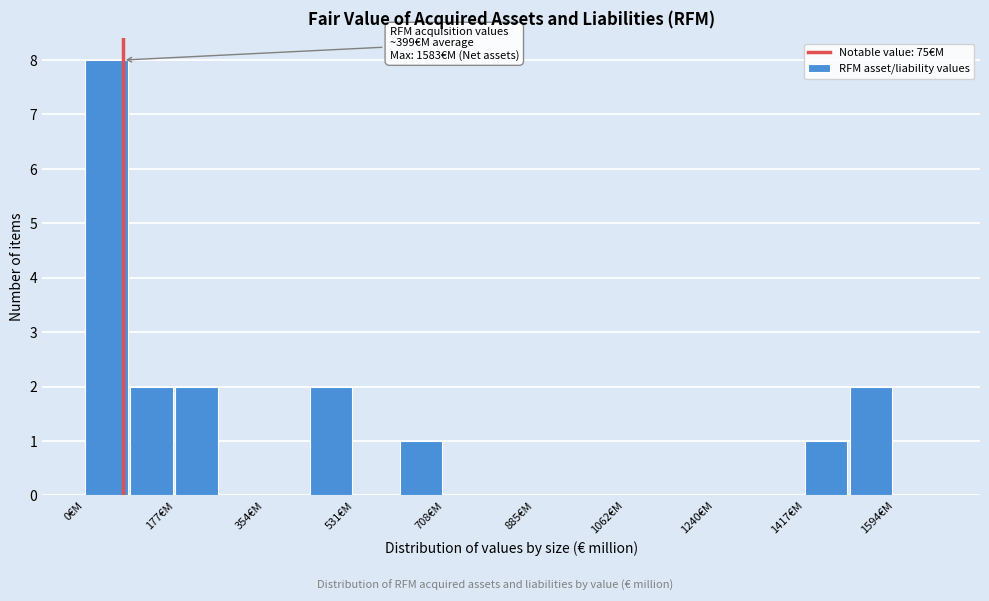

Which range on the x-axis has the tallest bar?

0 to 80